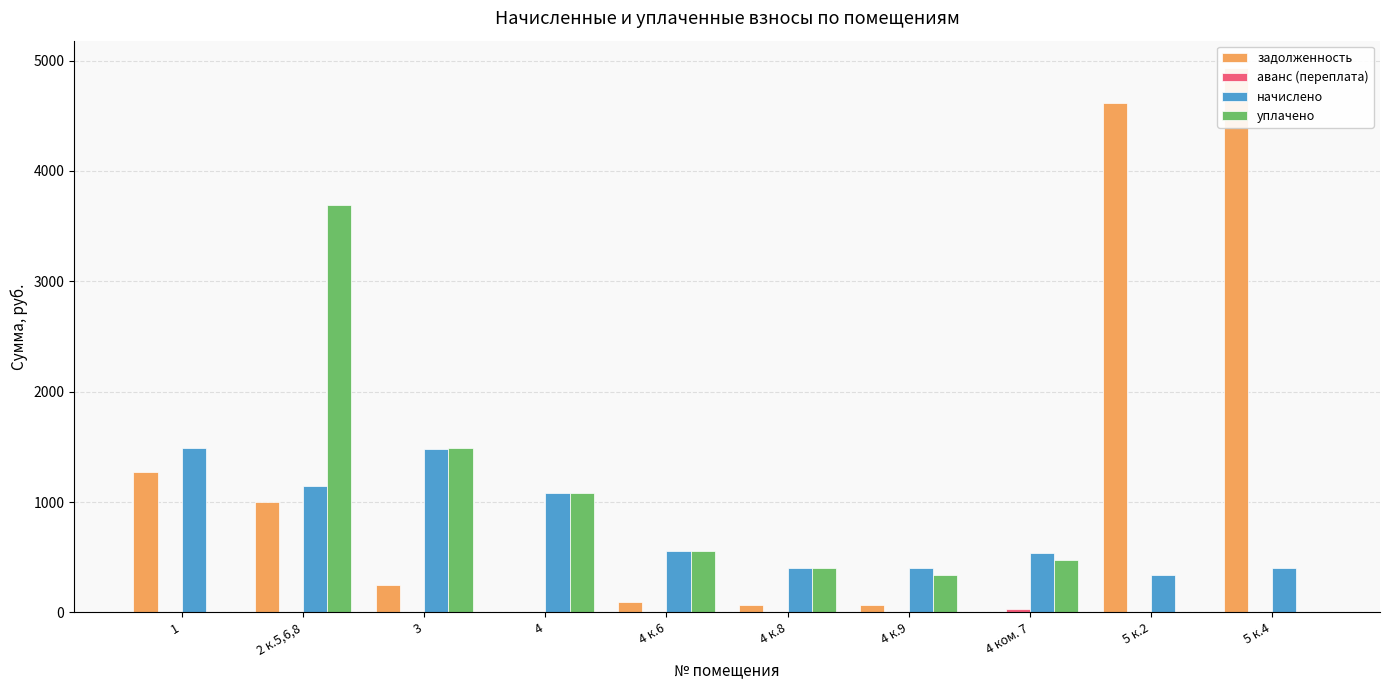

Reading left to right, list all the values displayed in this chart.

задолженность: 1=1269.7	2 к.5,6,8=1002.0	3=247.0	4=0.0	4 к.6=92.2	4 к.8=67.8	4 к.9=67.8	4 ком. 7=0.0	5 к.2=4616.0	5 к.4=4933.7
аванс (переплата): 1=0.0	2 к.5,6,8=0.0	3=0.0	4=0.0	4 к.6=0.0	4 к.8=0.0	4 к.9=0.0	4 ком. 7=29.2	5 к.2=0.0	5 к.4=0.0
начислено: 1=1488.2	2 к.5,6,8=1141.6	3=1485.1	4=1081.2	4 к.6=553.3	4 к.8=407.0	4 к.9=407.0	4 ком. 7=540.6	5 к.2=337.1	5 к.4=400.7
уплачено: 1=0.0	2 к.5,6,8=3695.8	3=1486.0	4=1081.2	4 к.6=553.5	4 к.8=407.0	4 к.9=339.2	4 ком. 7=479.7	5 к.2=0.0	5 к.4=0.0